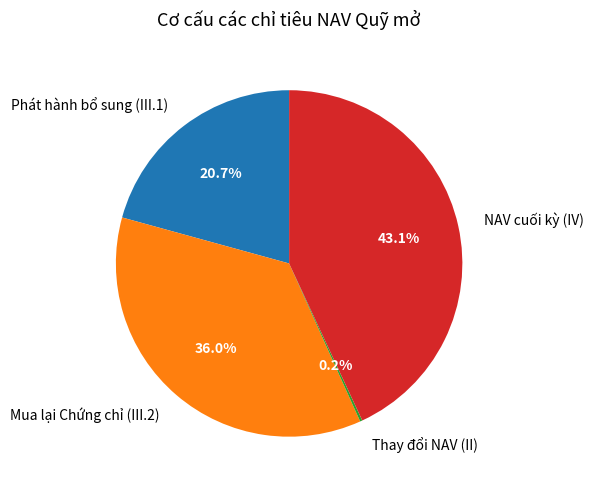

Does any single category account for the majority?

No